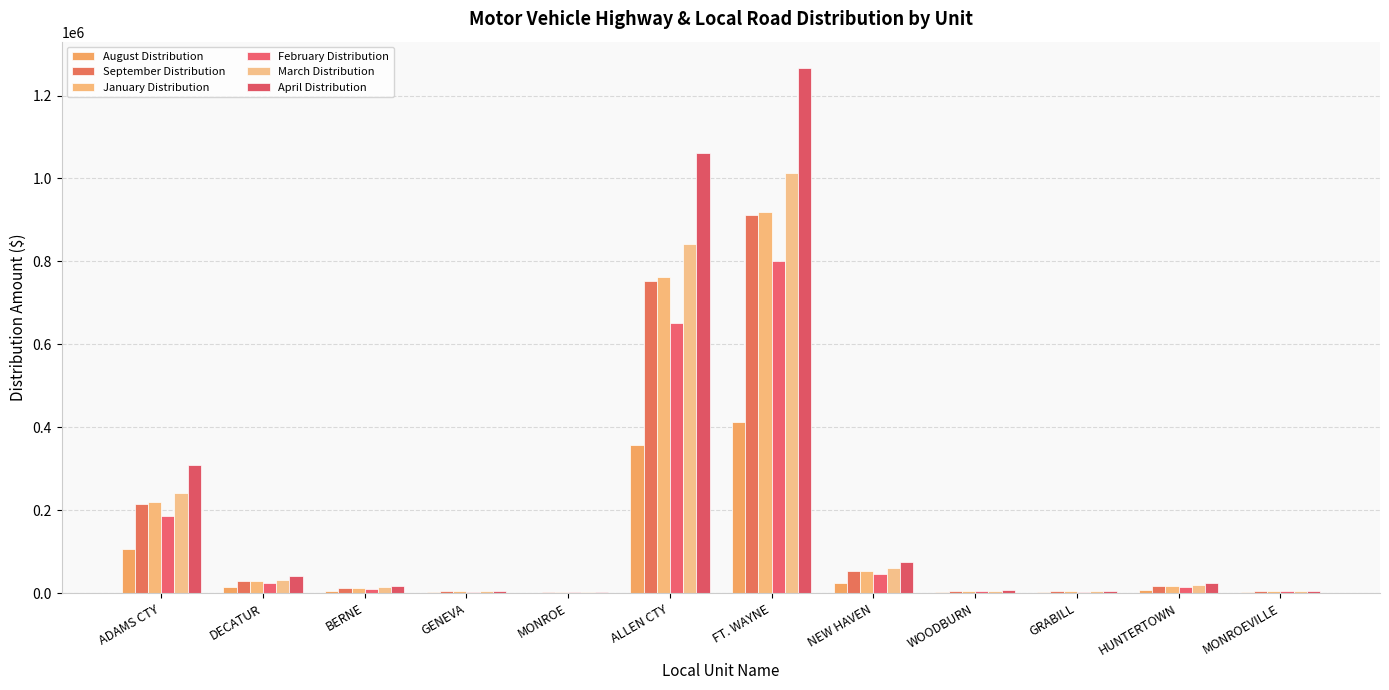

Which category has the highest value across all series?

FT. WAYNE